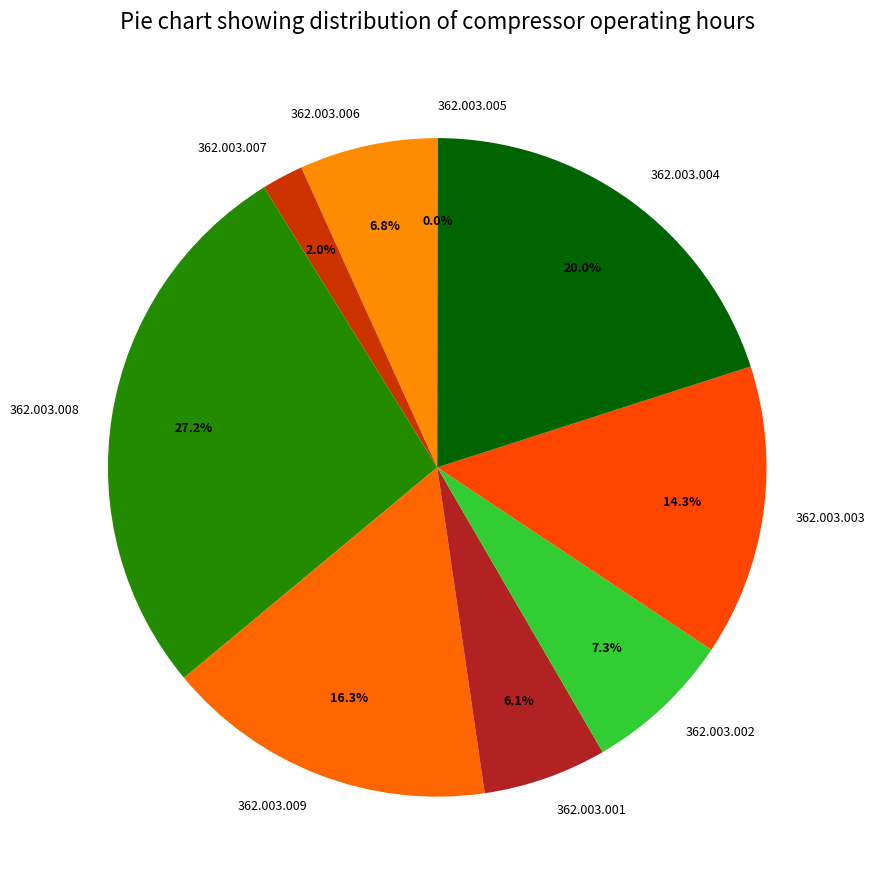

What is the largest slice in the pie chart?

362.003.008